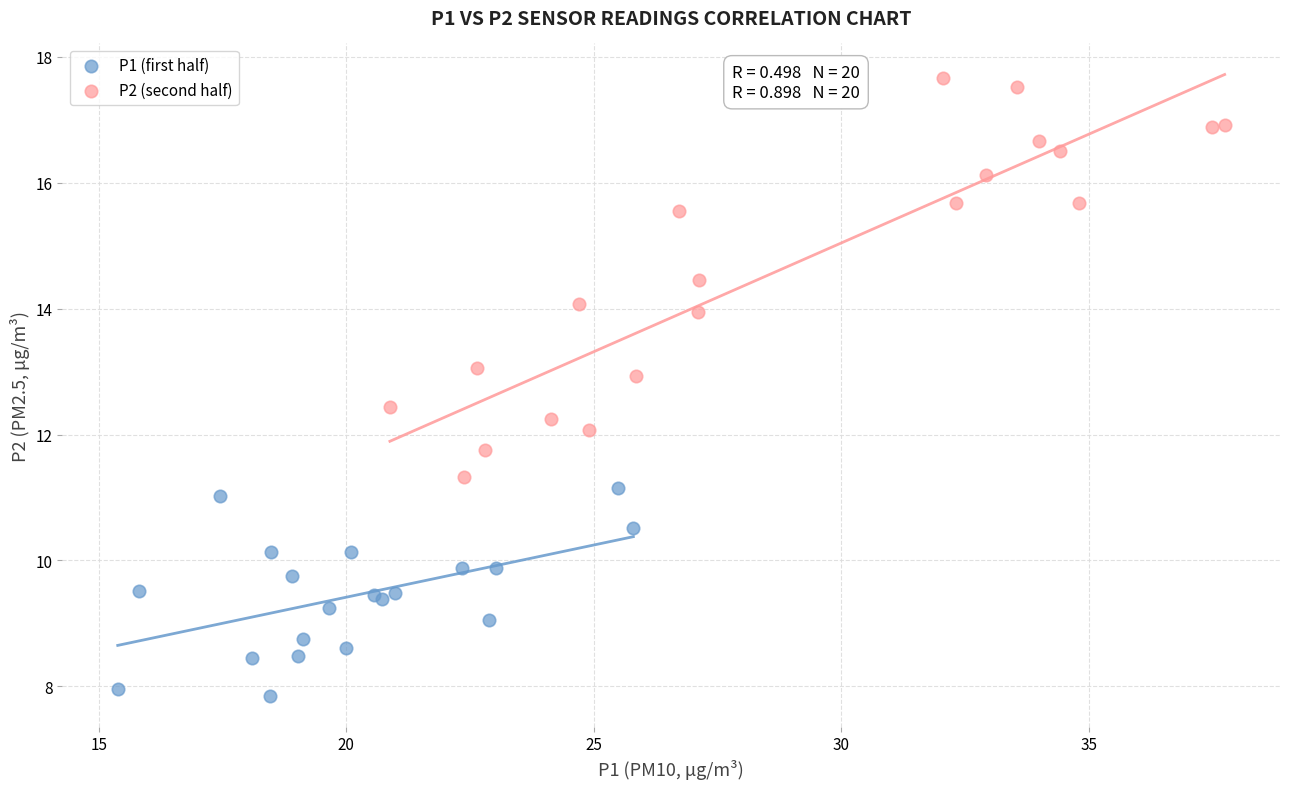

Which series has the largest Y range (max minus min)?

P2 (second half)